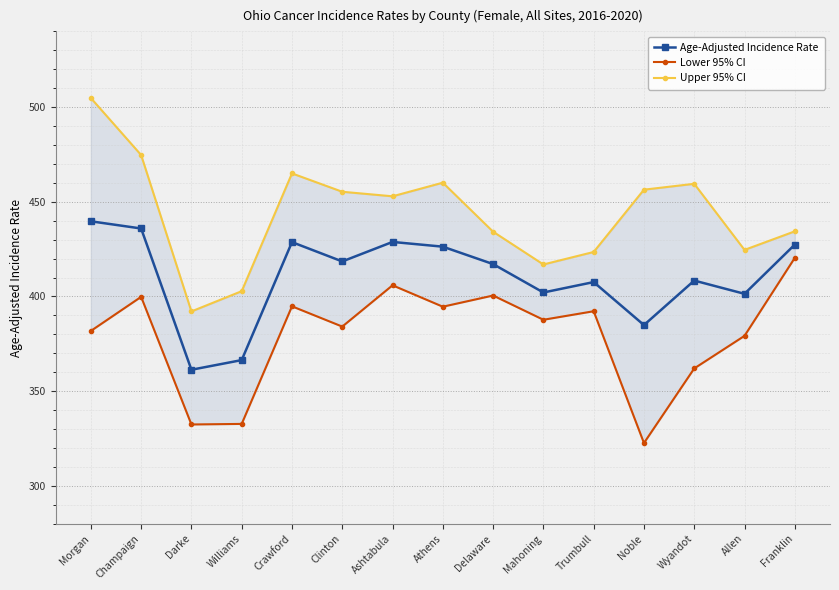

True or false: Upper 95% CI has more than 0 interior local peaks.

True